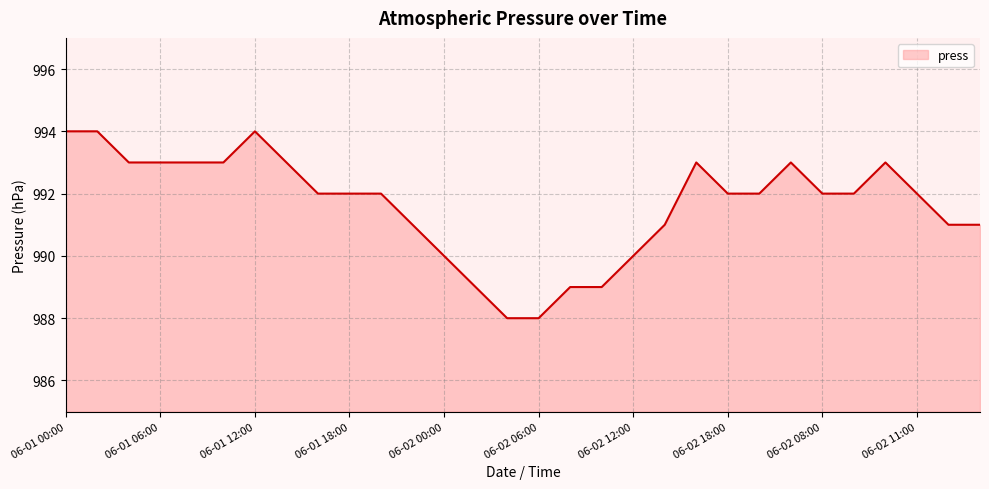

What is the minimum value shown in the chart?

988